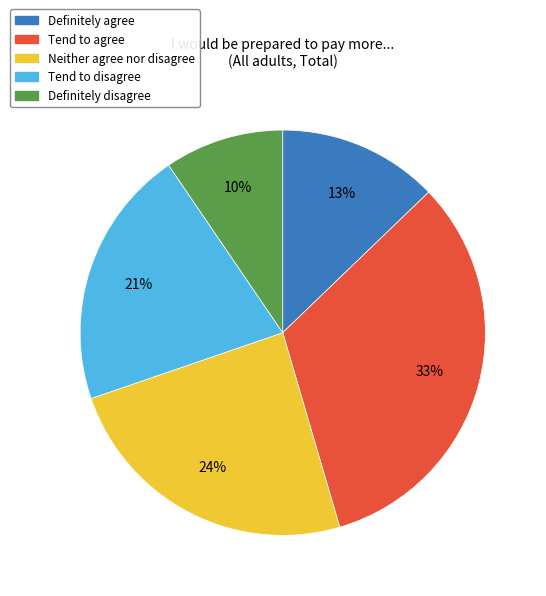

Which has a higher value, Tend to disagree or Definitely disagree?

Tend to disagree